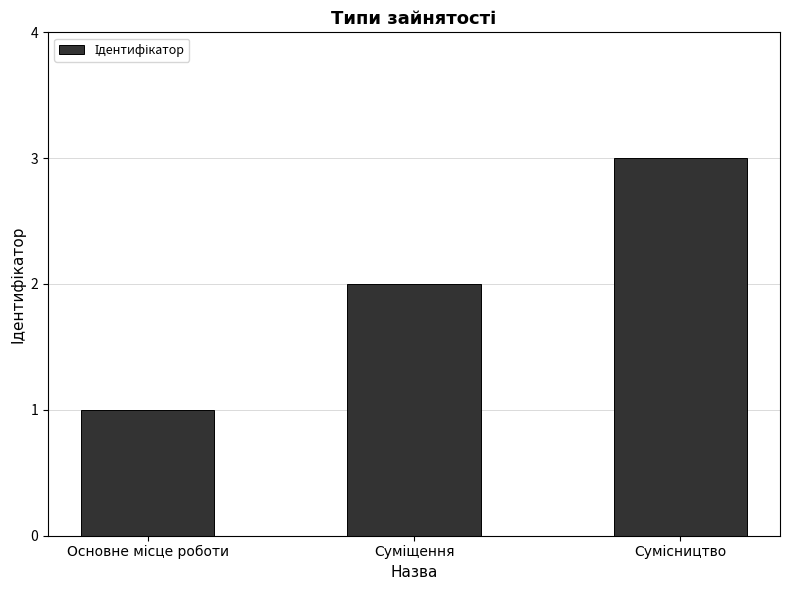

What is the sum of all values?

6